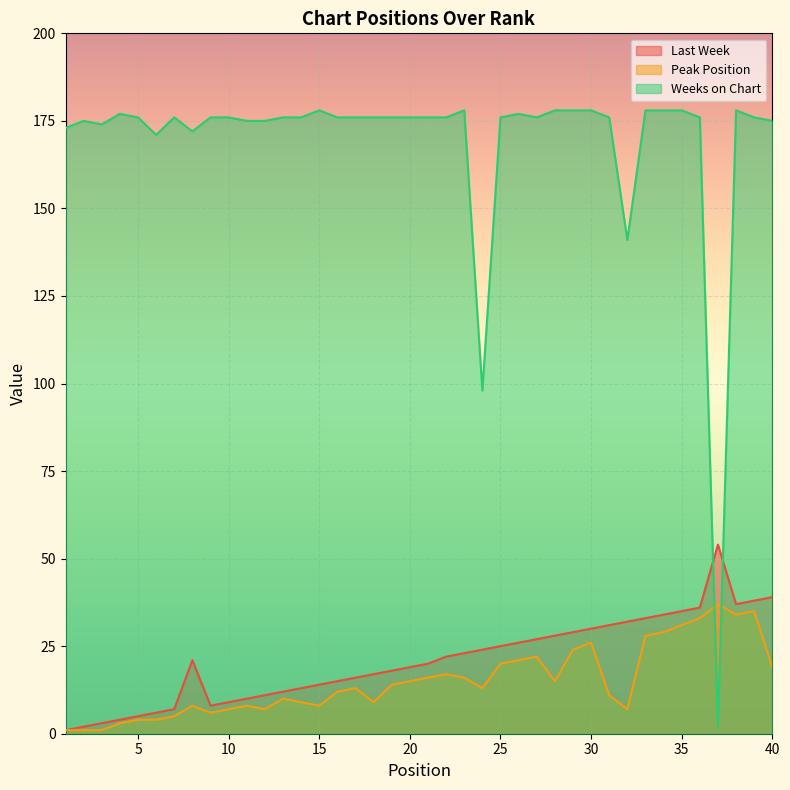

What is the sum of all Weeks on Chart values?

6755